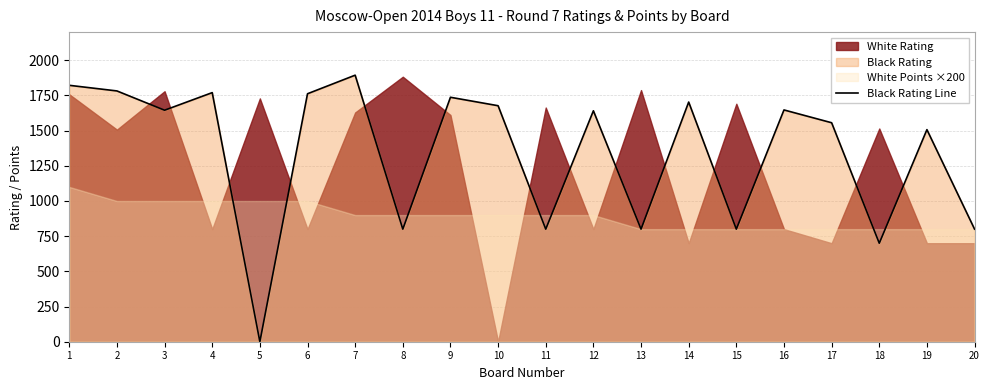

Where is the first local minimum?

3